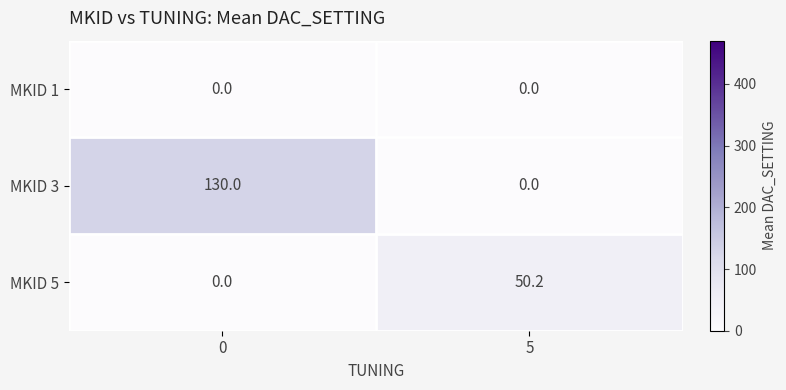

Reading left to right, transcribe all the data shown in this chart.

MKID 1: 0=0.0	5=0.0
MKID 3: 0=130.0	5=0.0
MKID 5: 0=0.0	5=50.2